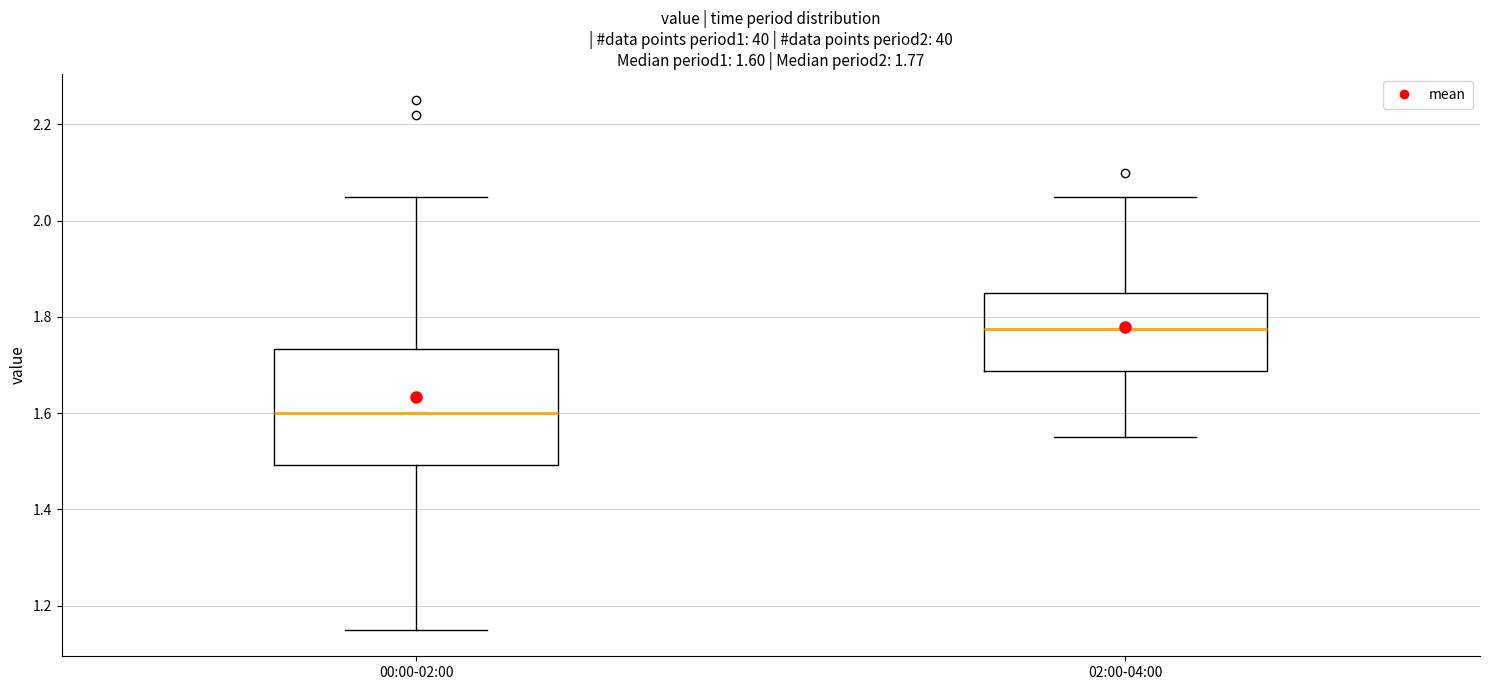

Comparing the boxes themselves (not the whiskers), which one is the tallest?

00:00-02:00